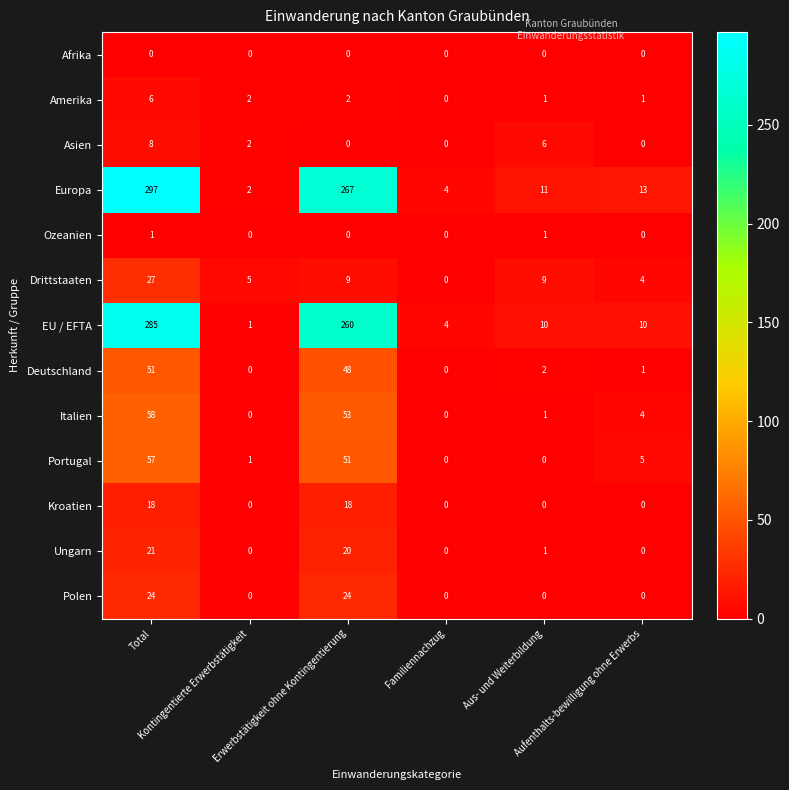

What is the highest value of the Asien series?

8